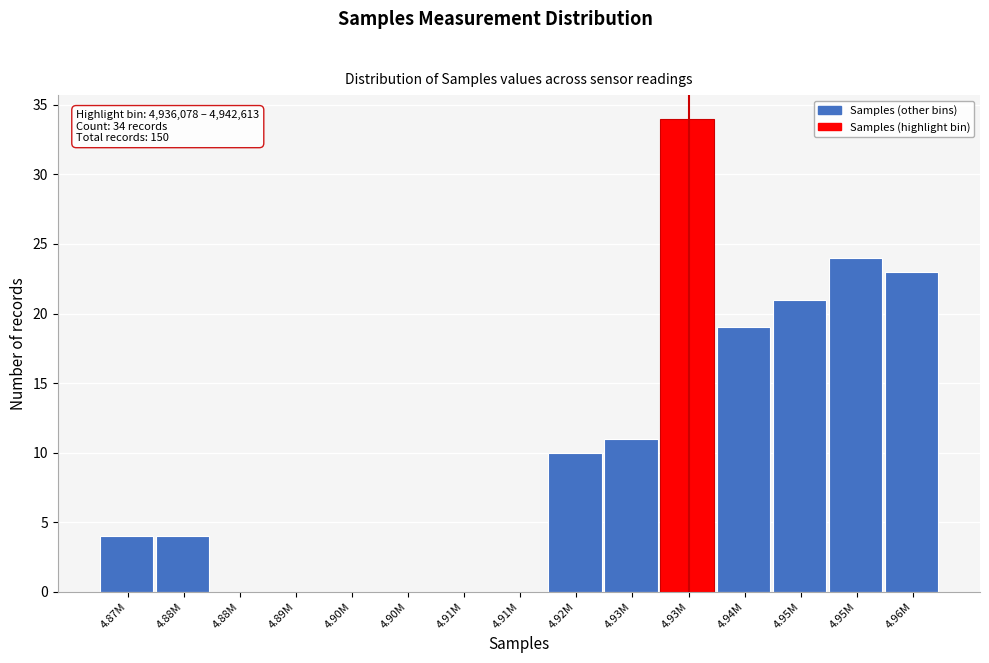

How many series are shown in this chart?

1